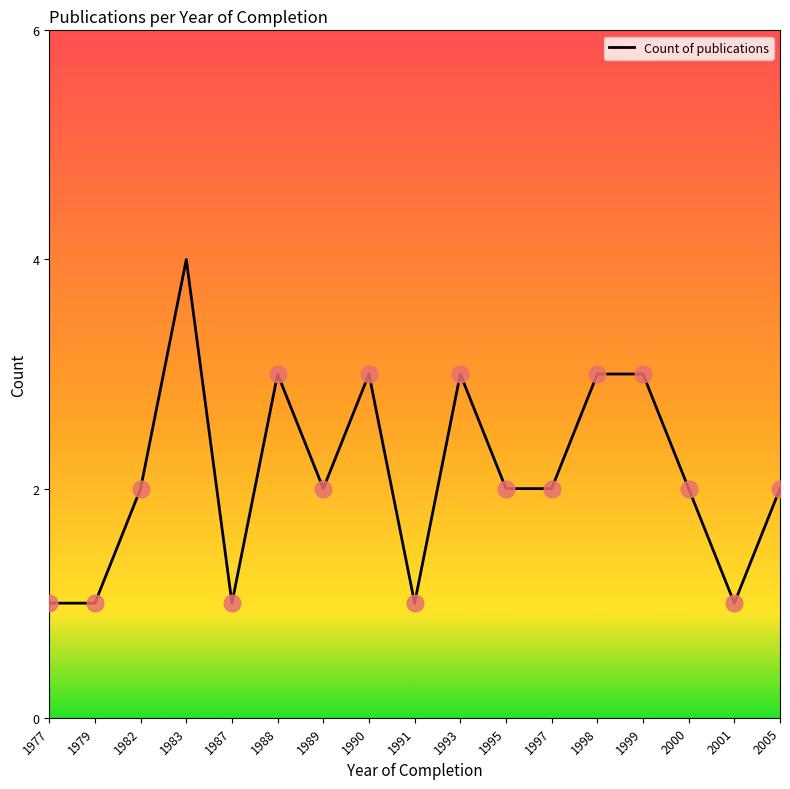

The value at 1993 is 5. True or false?

False